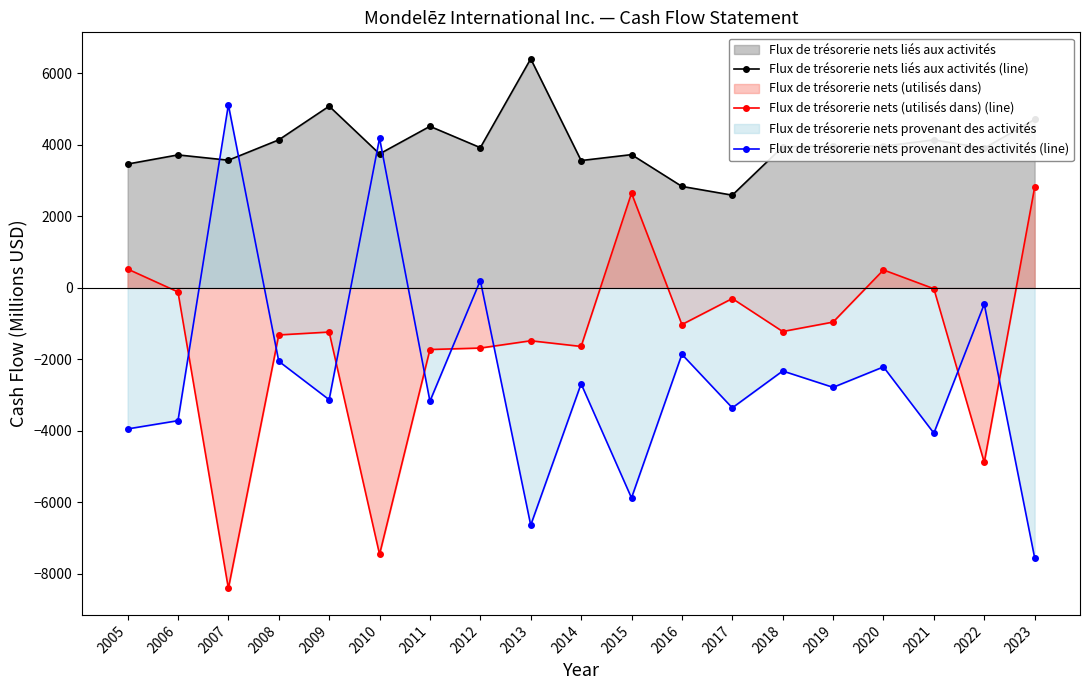

Reading left to right, extract all data points from this chart.

Flux de trésorerie nets liés aux activités (line): 3464	3720	3571	4141	5084	3748	4520	3923	6410	3562	3728	2838	2593	3948	3965	3964	4141	3908	4714
Flux de trésorerie nets (utilisés dans) (line): 525	-116	-8416	-1320	-1239	-7462	-1728	-1687	-1483	-1642	2649	-1029	-301	-1224	-960	500	-26	-4888	2812
Flux de trésorerie nets provenant des activités (line): -3951	-3720	5121	-2057	-3133	4188	-3175	204	-6645	-2688	-5883	-1862	-3361	-2329	-2787	-2215	-4069	-456	-7558